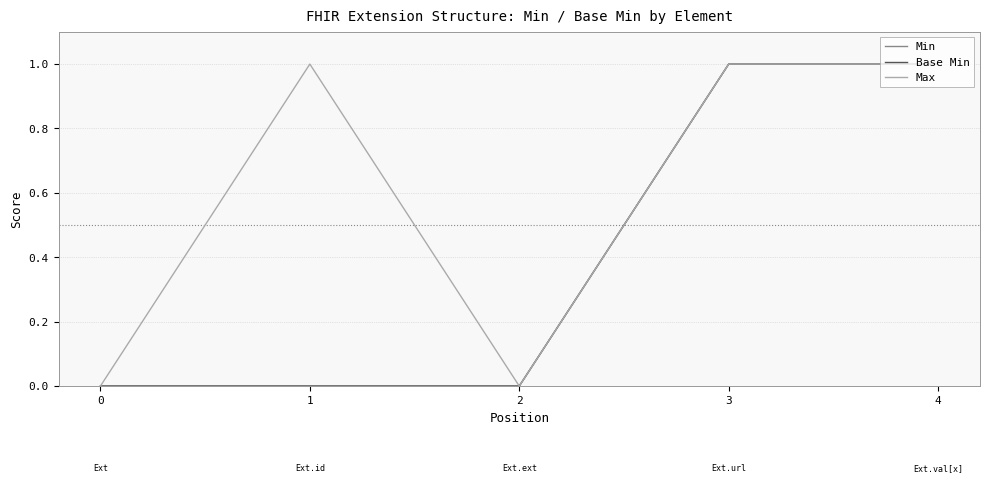

Reading right to left, list all the values displayed in this chart.

Min: 4=1	3=1	2=0	1=0	0=0
Base Min: 4=1	3=1	2=0	1=0	0=0
Max: 4=1	3=1	2=0	1=1	0=0